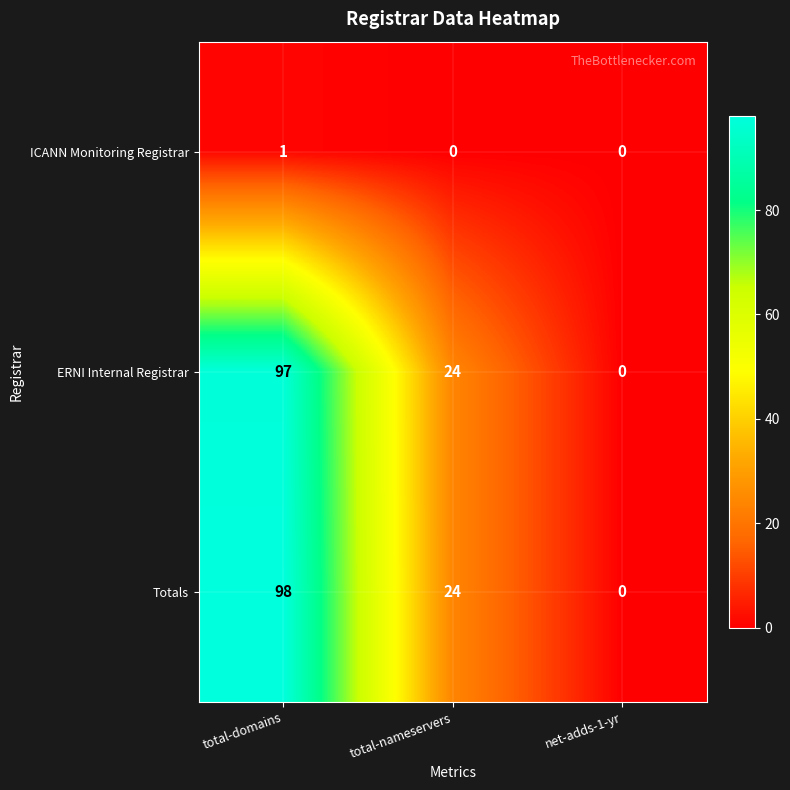

Which series has the largest range (max minus min)?

Totals